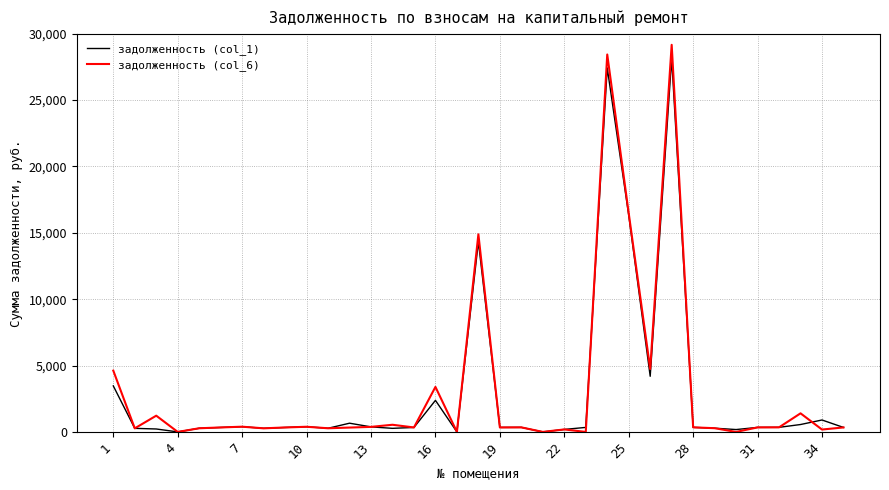

Which series has the widest spread of values?

задолженность (col_6)